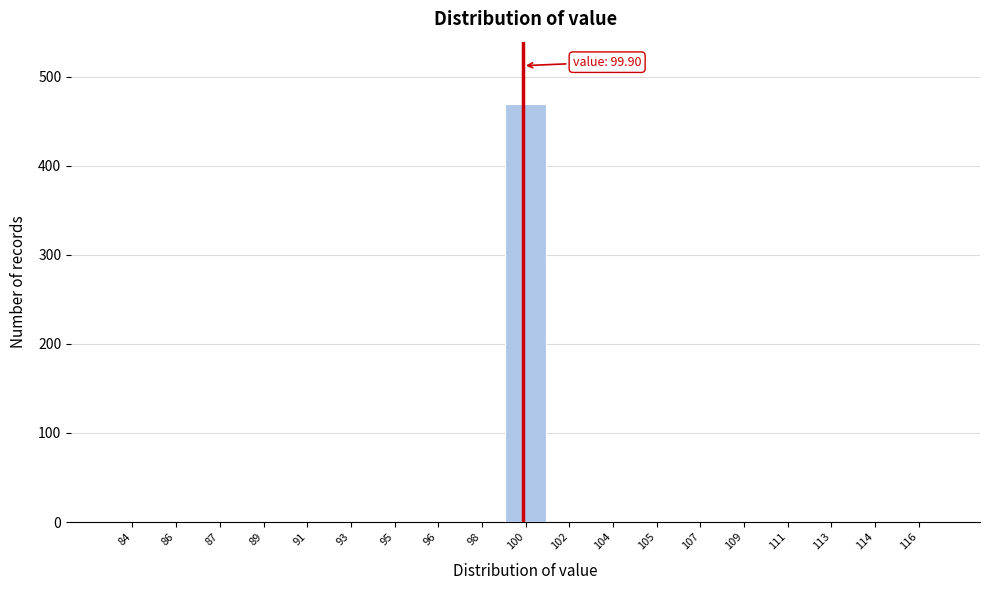

Reading right to left, extract all data points from this chart.

116=0	114=0	113=0	111=0	109=0	107=0	105=0	104=0	102=0	100=469	98=0	96=0	95=0	93=0	91=0	89=0	87=0	86=0	84=0